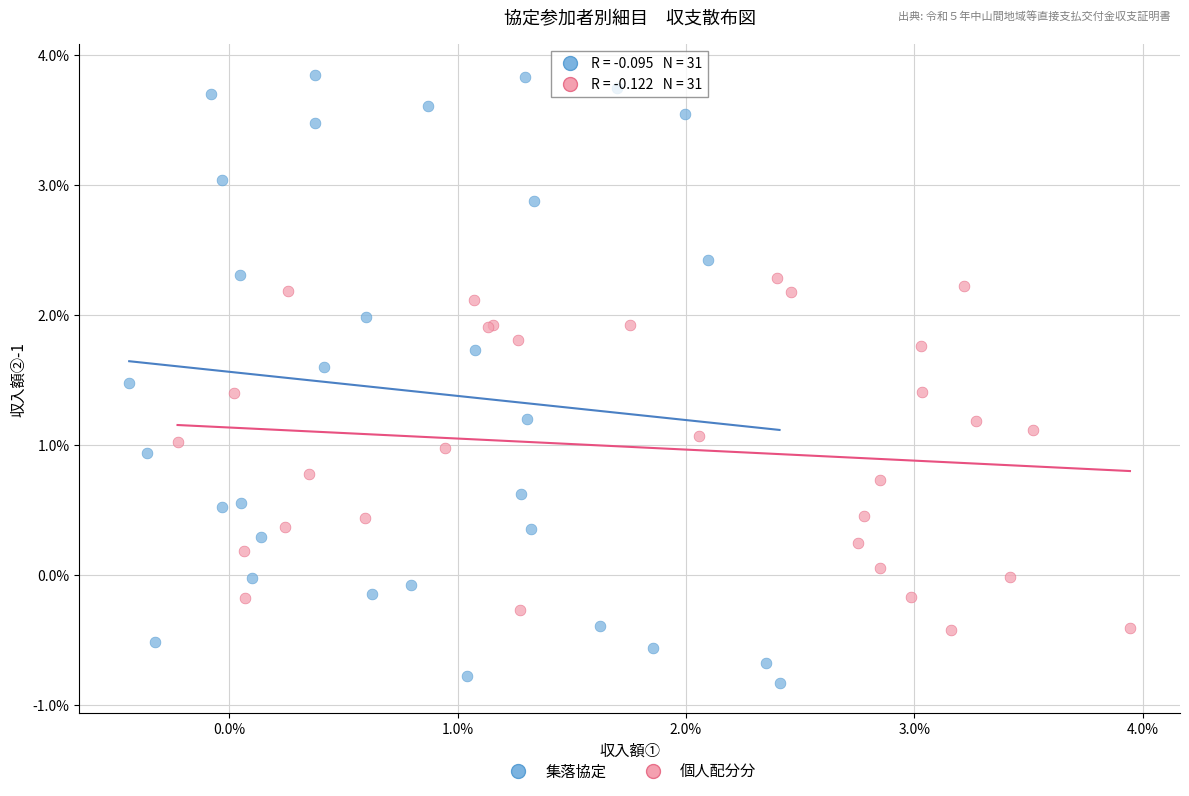

Which series has the largest Y range (max minus min)?

集落協定